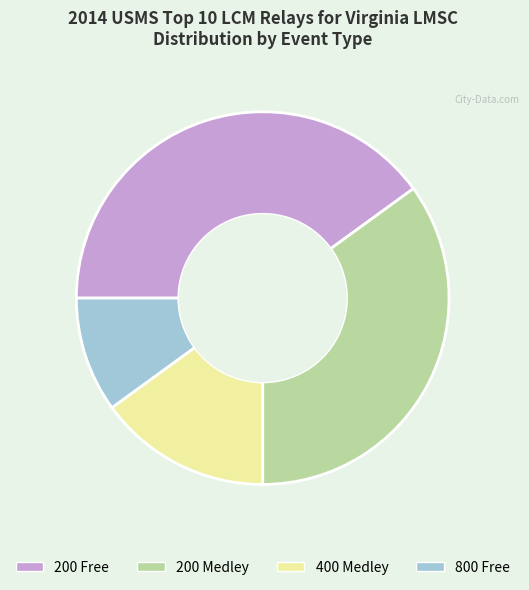

Combined, do 800 Free and 200 Medley account for over 50%?

No